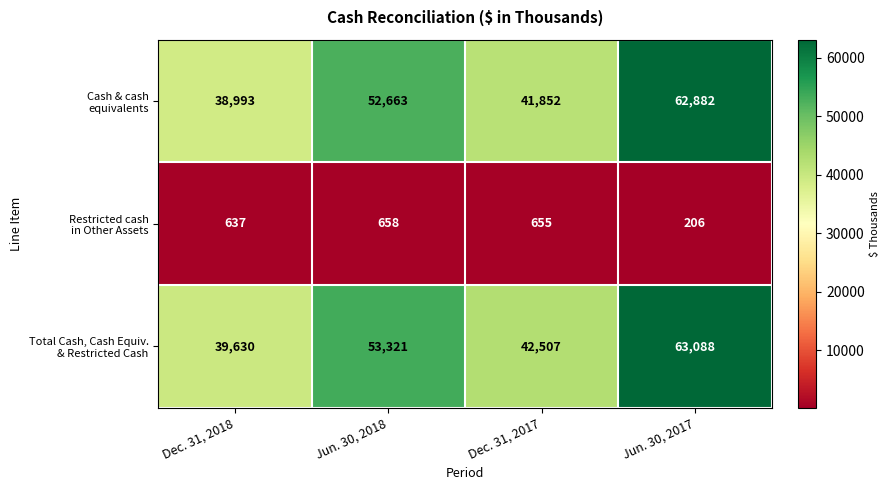

At which category is the sum across all series the highest?

Jun. 30, 2017